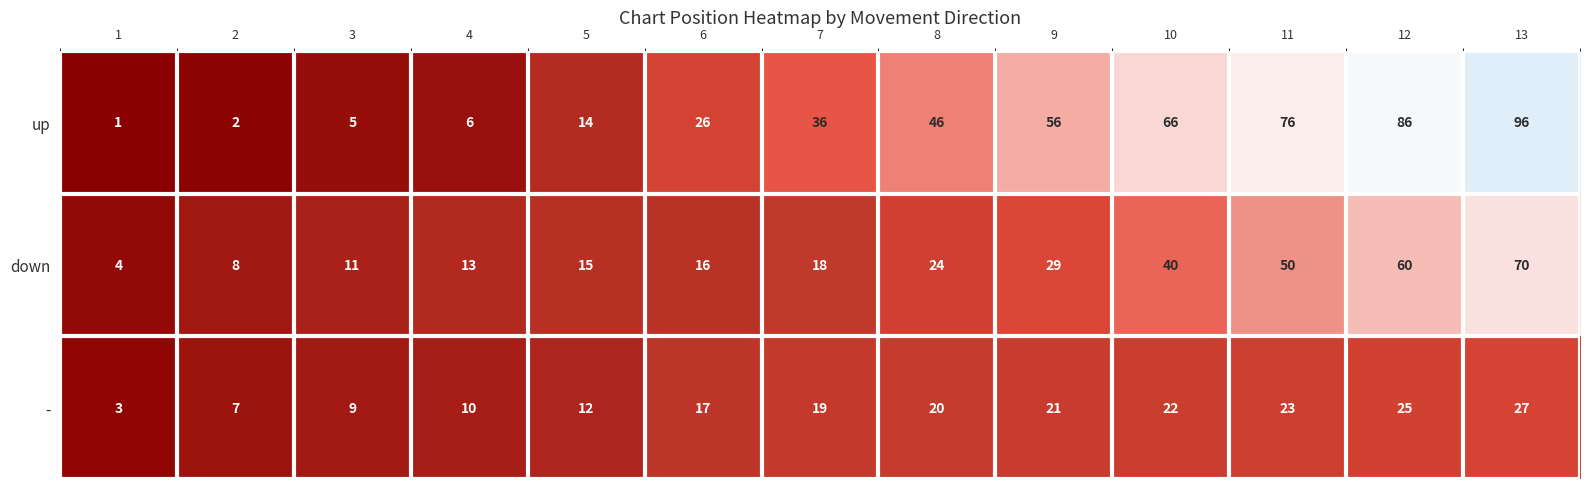

Read the - value at 3, to the nearest 5.

10